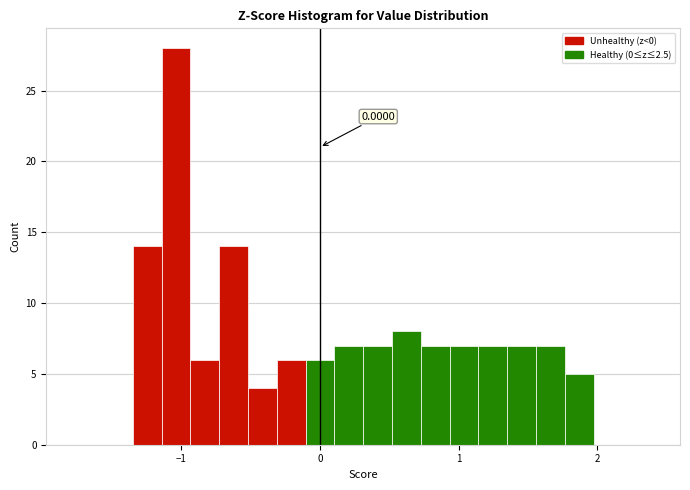

Around what value on the x-axis is the tallest bar? Give the approximate position of its centre, as read against the axis.

-1.0